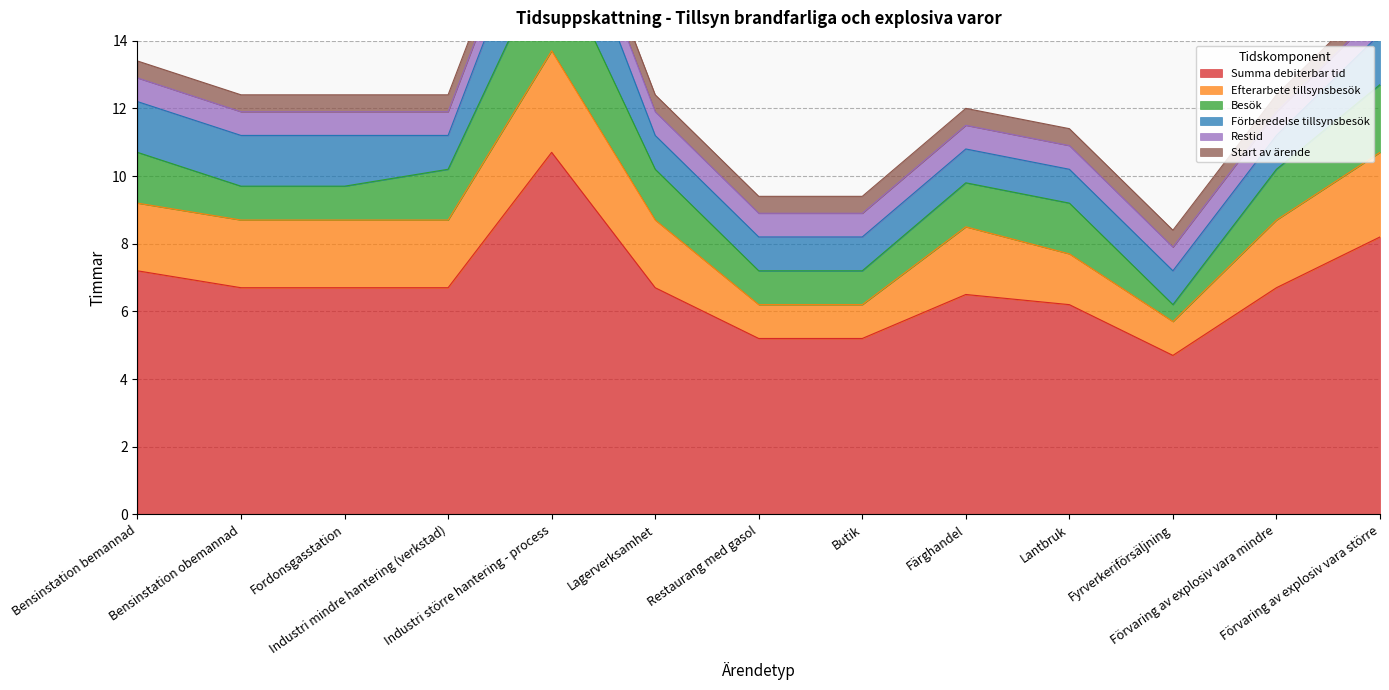

Which label corresponds to the smallest value in the chart?

Fyrverkeriförsäljning